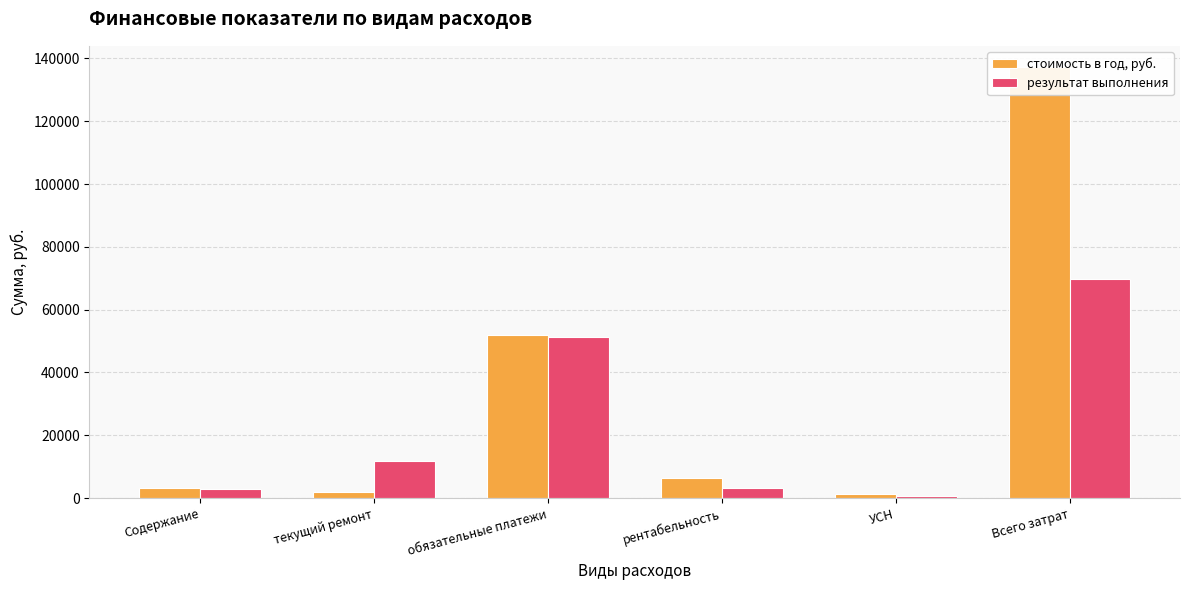

How many bars are there in each group?

2